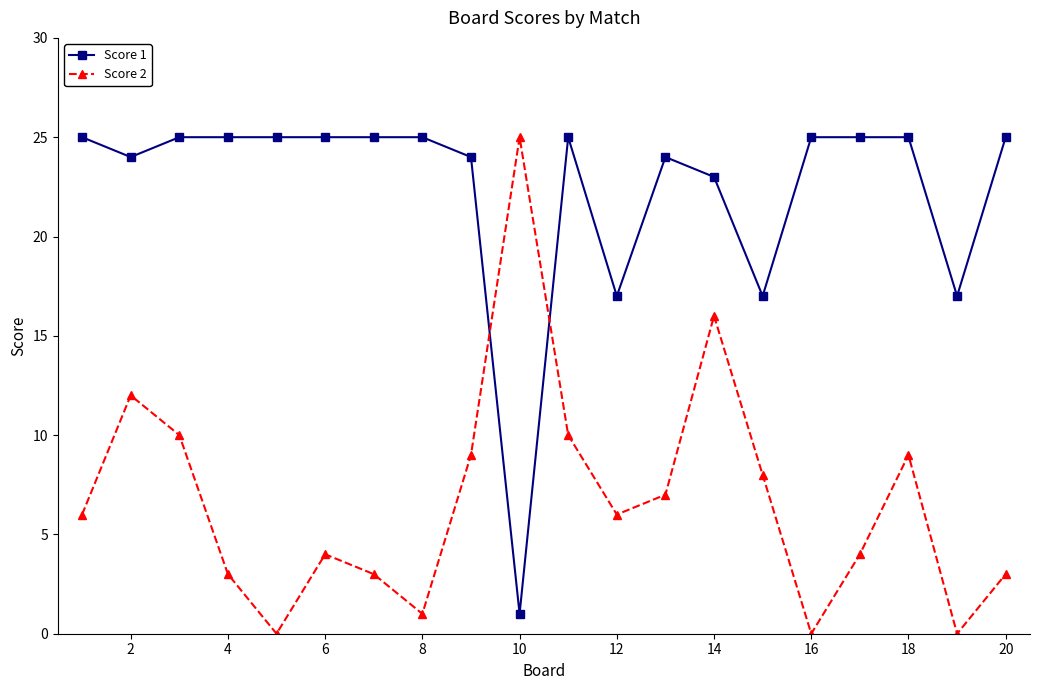

How many lines are shown in the chart?

2